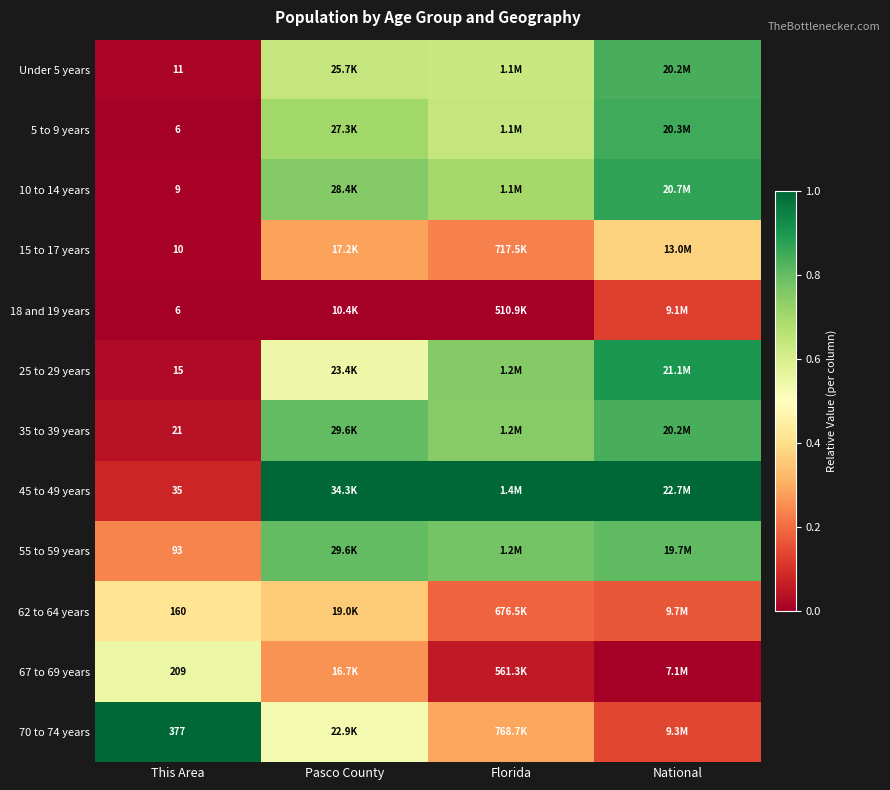

The value of 10 to 14 years at National is 0.4. True or false?

False